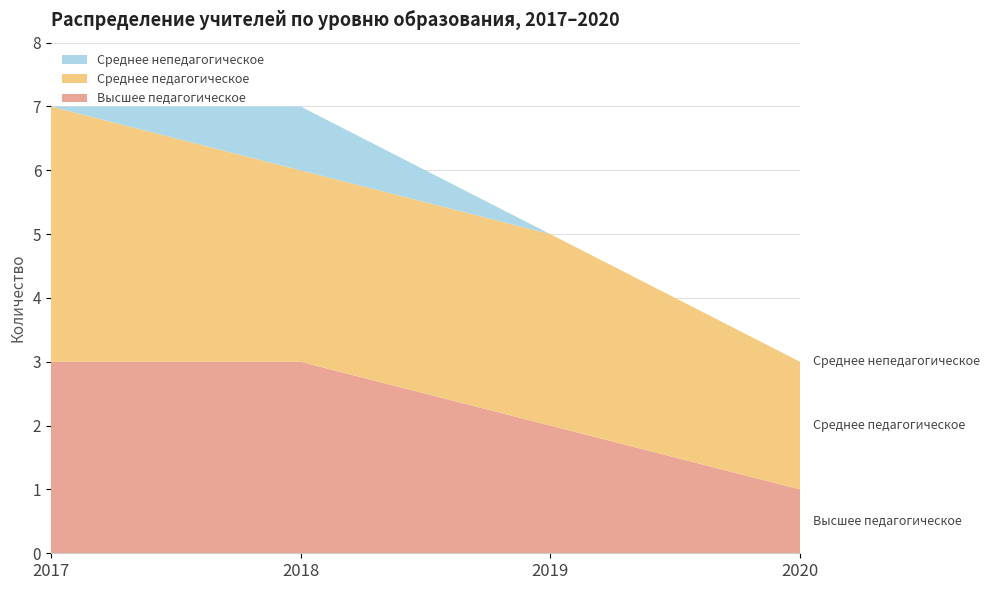

Reading right to left, transcribe all the data shown in this chart.

Высшее педагогическое: 1	2	3	3
Среднее педагогическое: 2	3	3	4
Среднее непедагогическое: 0	0	1	0